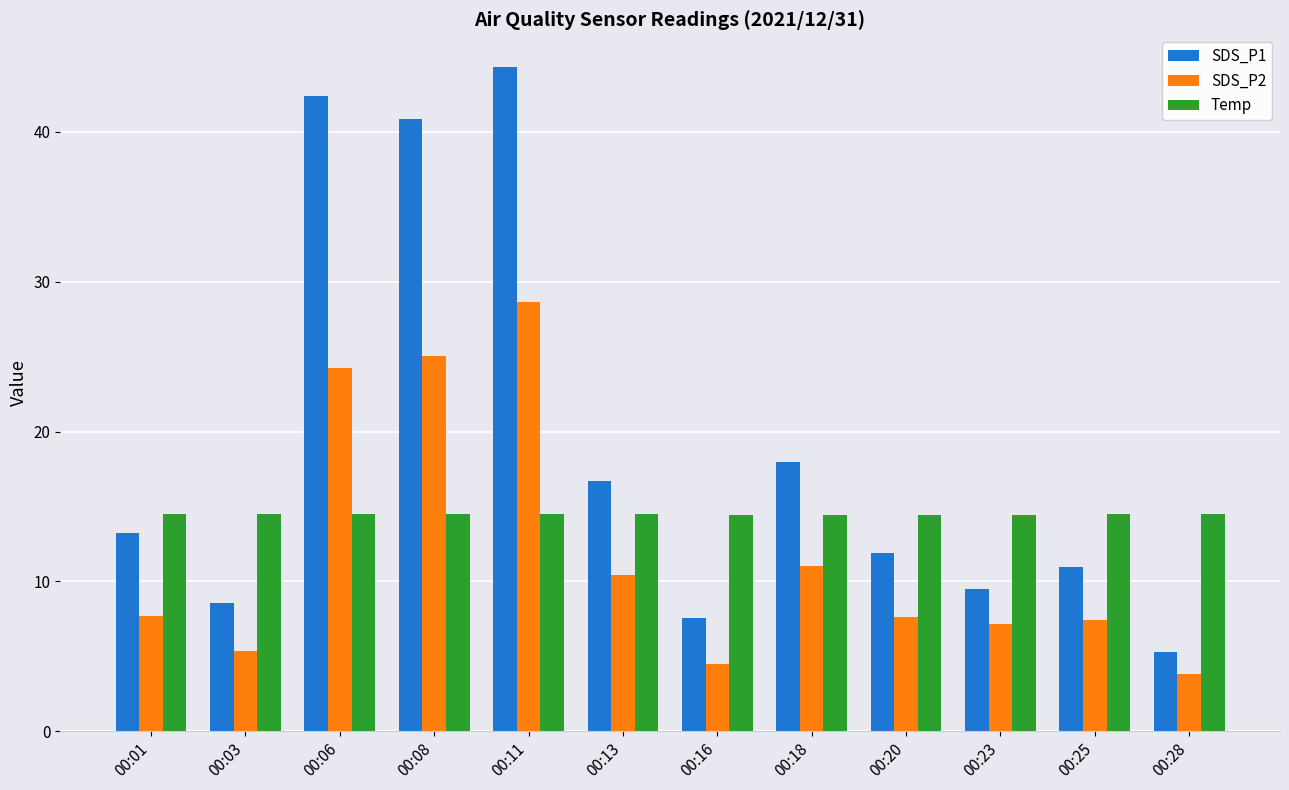

Is the value of SDS_P2 at 00:16 greater than the value of Temp at 00:18?

No